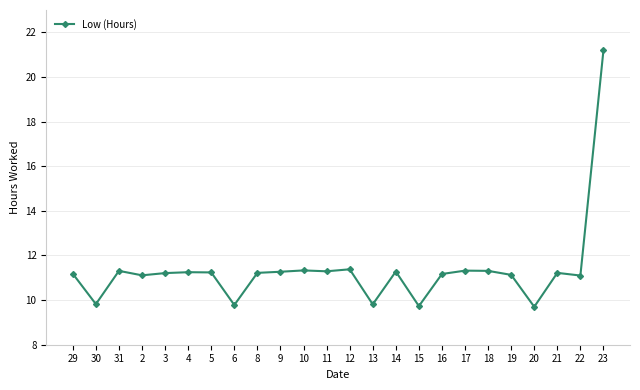

What is the minimum value shown in the chart?

9.7